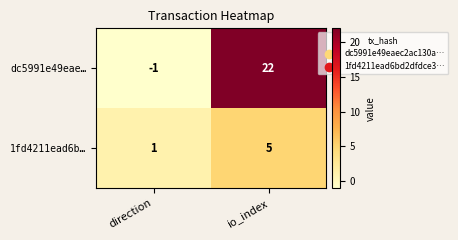

Which category has the highest value across all series?

io_index